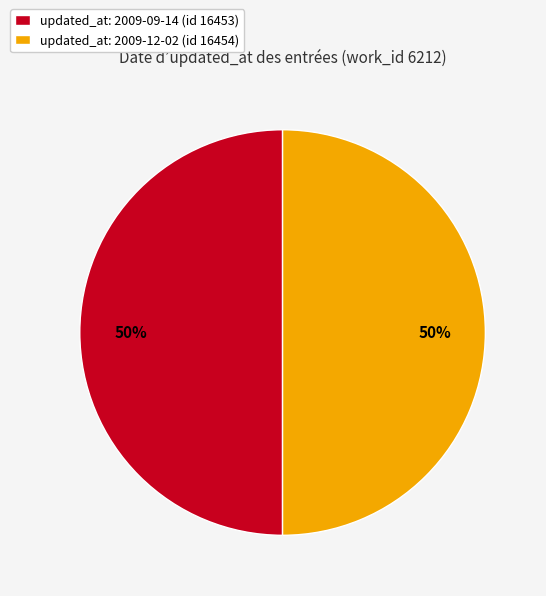

To the nearest percent, what percentage of the pie is updated_at: 2009-09-14 (id 16453)?

50%